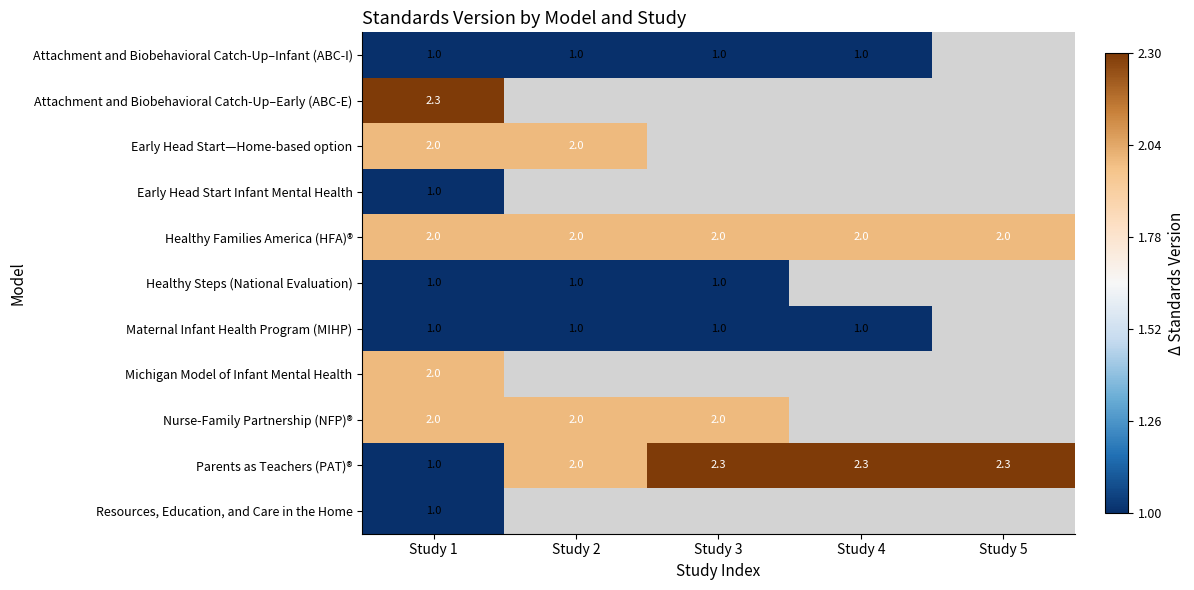

What is the total value across all series at Study 1?

16.3